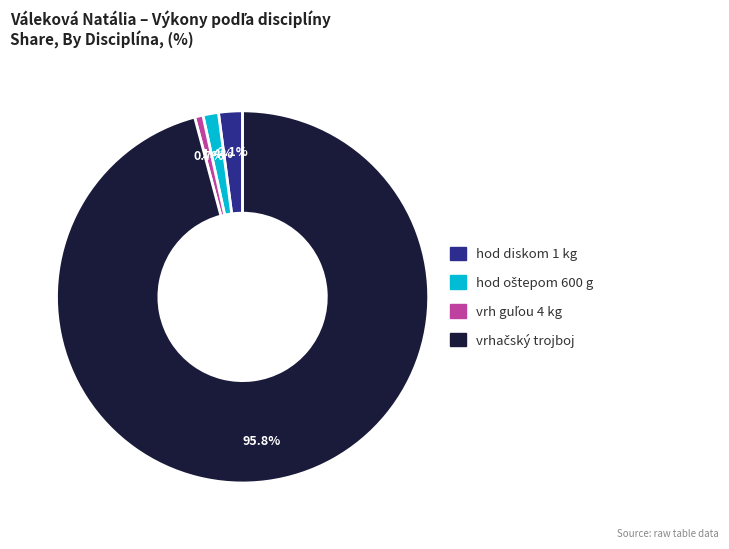

Does any single category account for the majority?

Yes